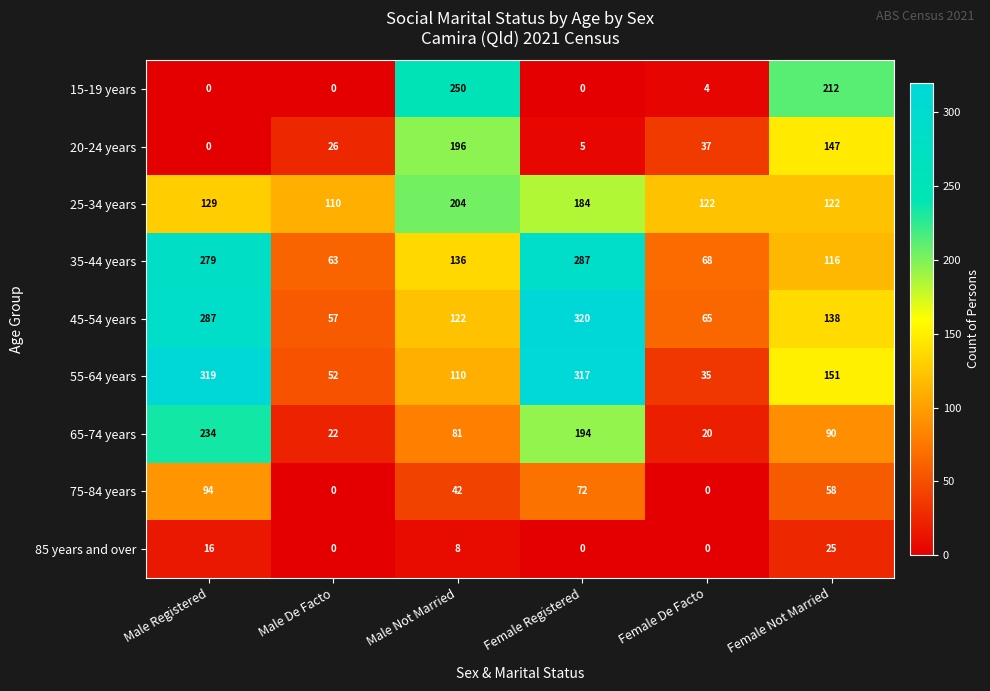

What is the average value of the 65-74 years series?

107